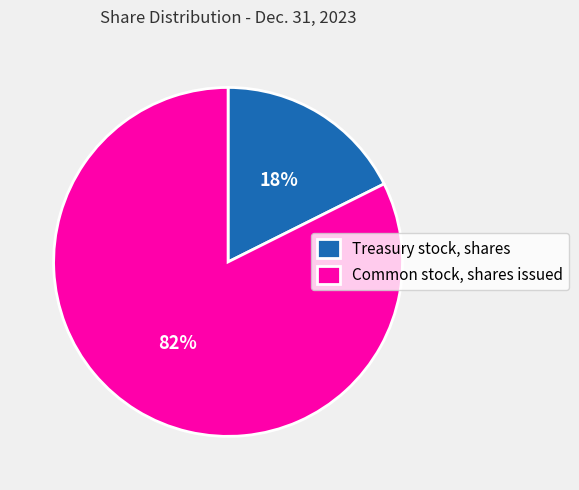

To the nearest percent, what is the average slice percentage?

50%